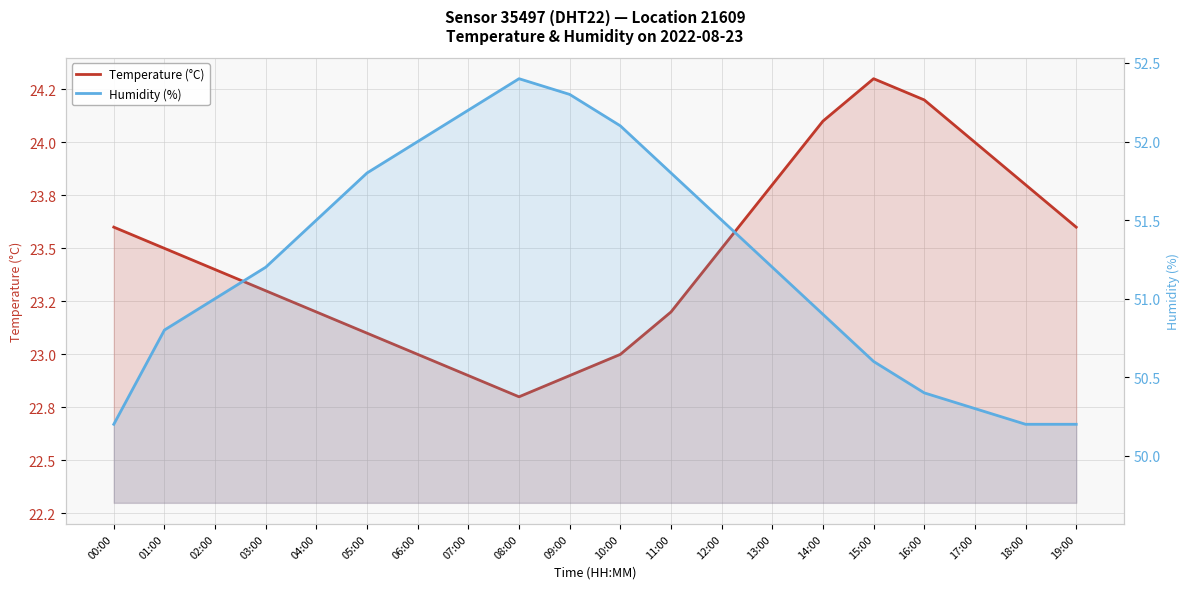

What are all the series names shown in the legend?

Temperature (°C), Humidity (%)